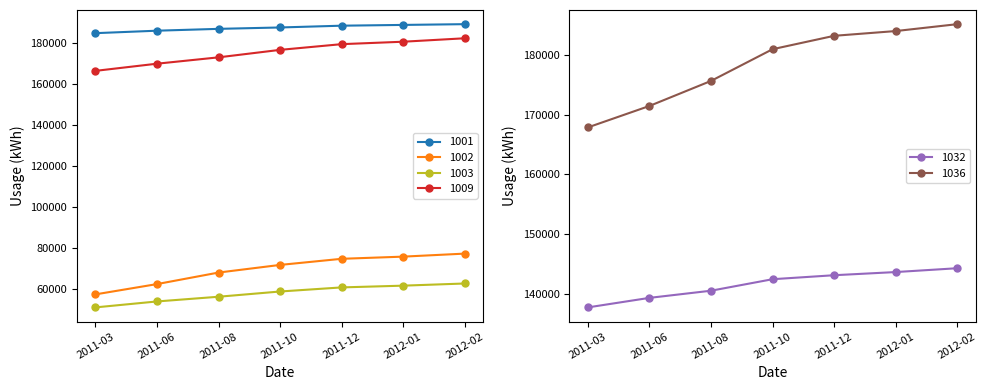

The value of 1003 at 2011-03 is 51000. True or false?

True